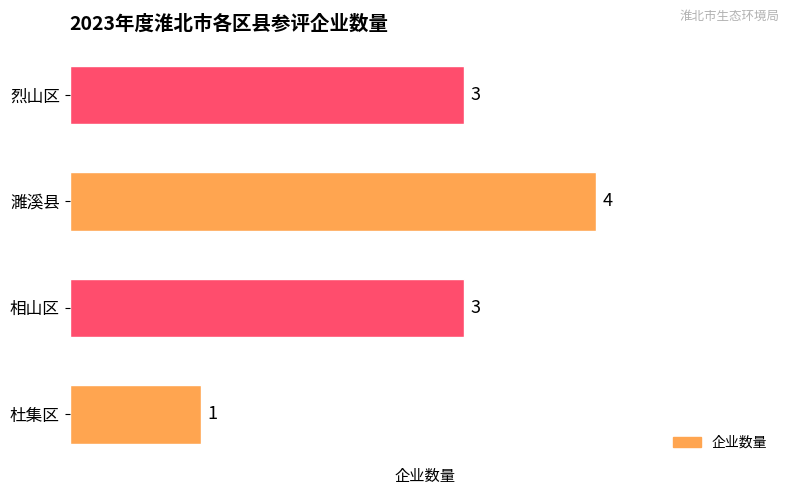

Where is the data nearest to the value 2?

杜集区